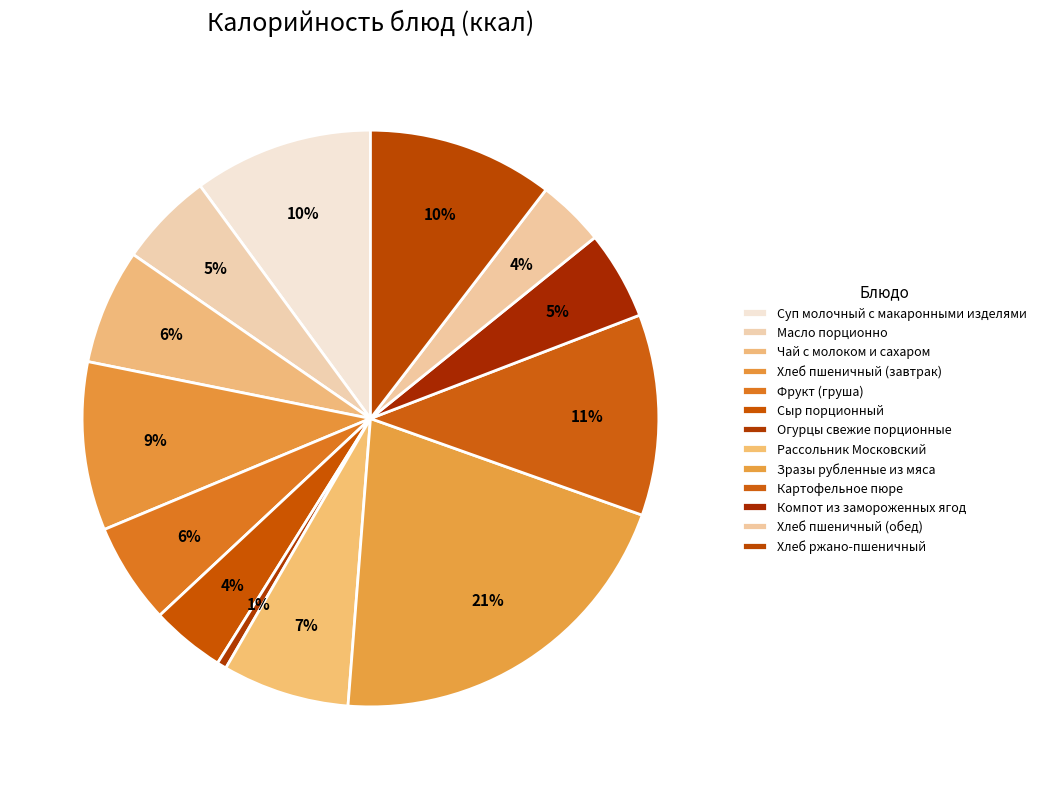

Which slice is the largest?

Зразы рубленные из мяса